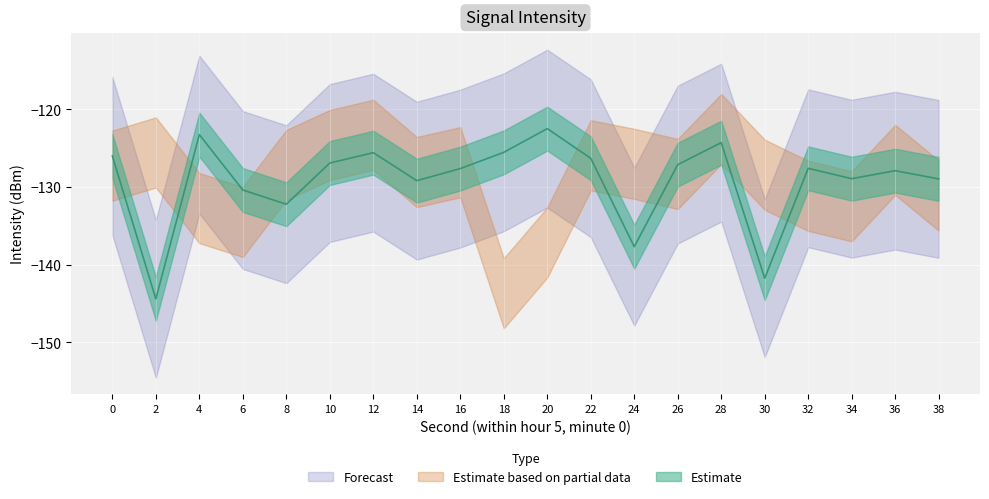

Which has a higher value, 20 or 30?

20